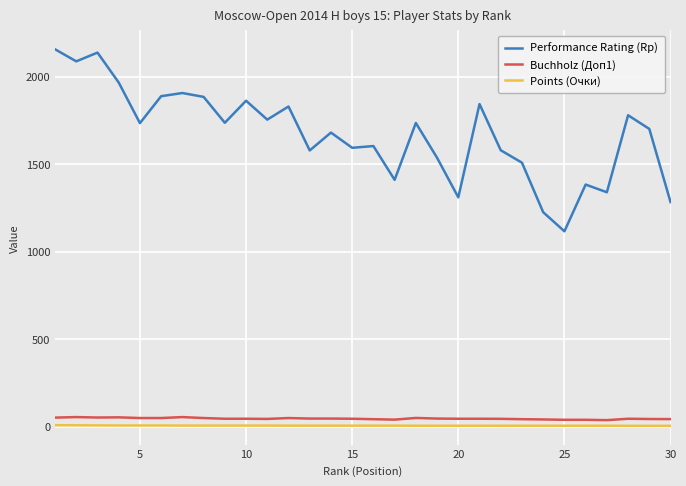

True or false: Points (Очки) and Performance Rating (Rp) intersect in this chart.

False